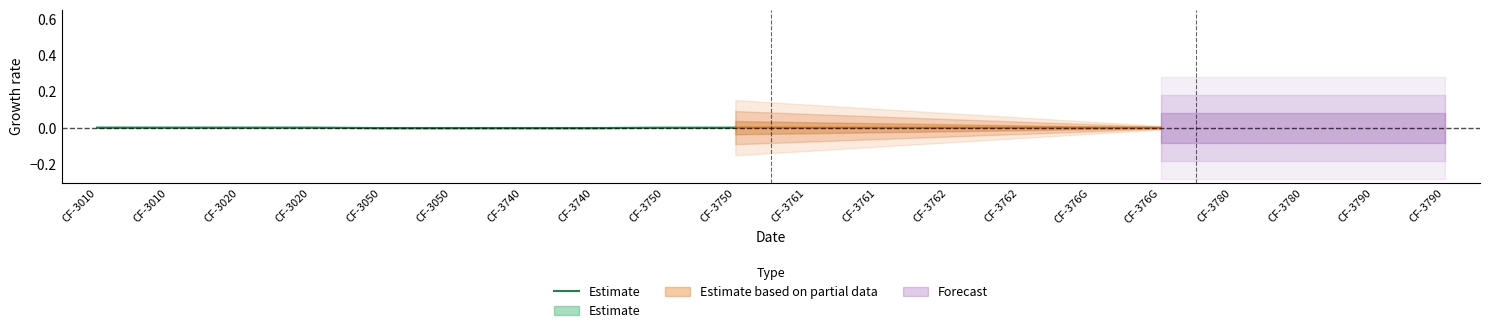

Count the values in the range 0 to 1.

10